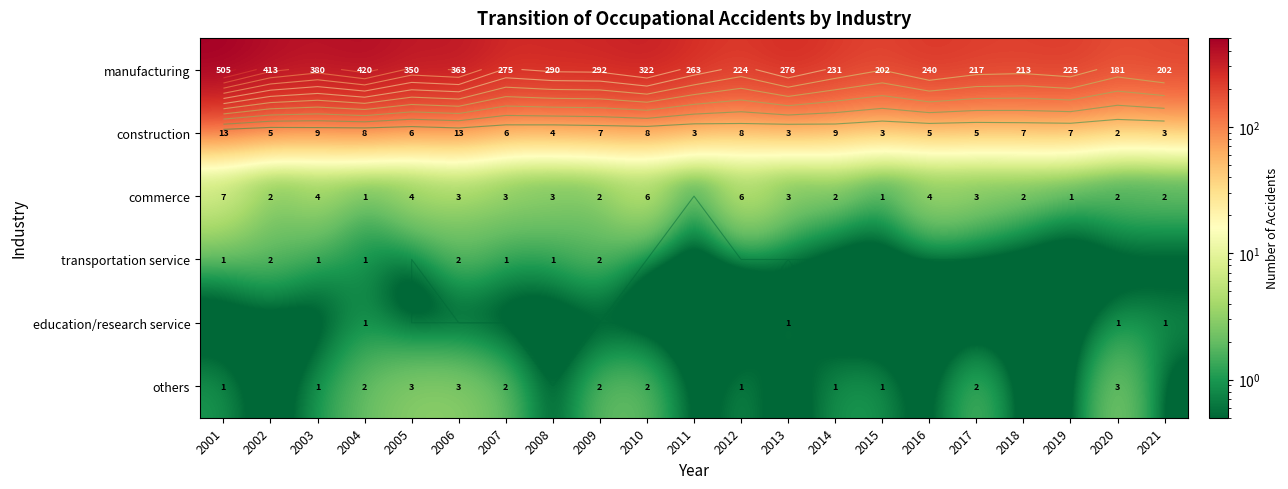

The value of education/research service at 2001 is 1. True or false?

False